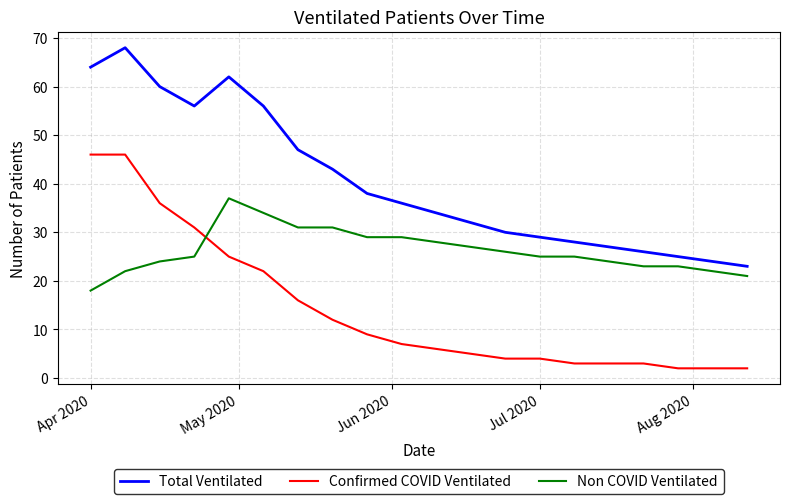

List the series in order of their overall mean, highest first.

Total Ventilated, Non COVID Ventilated, Confirmed COVID Ventilated